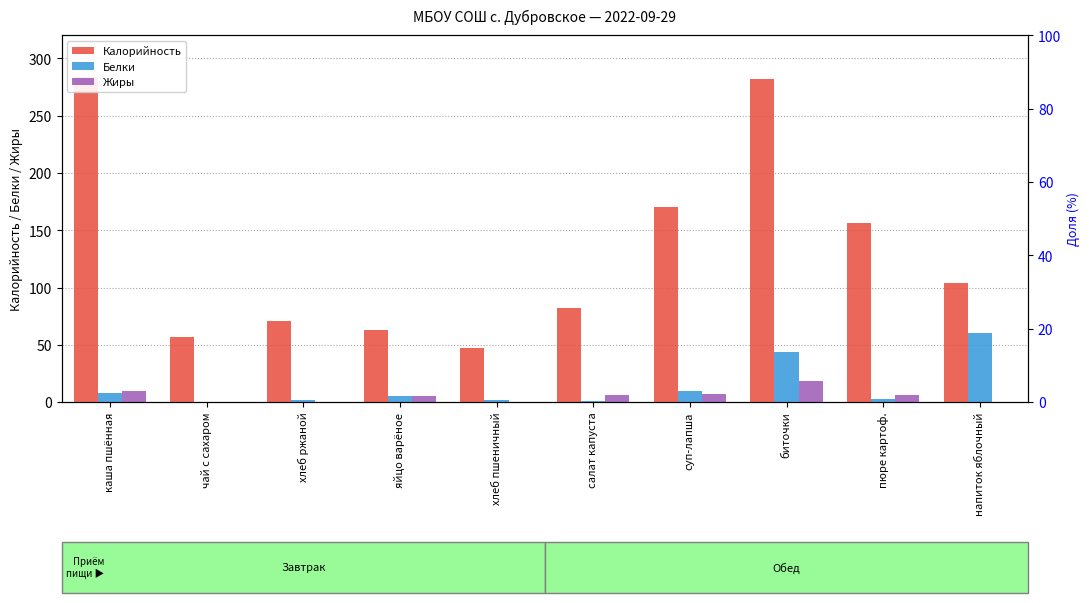

What is the label of the 10th bar from the right?

каша пшённая